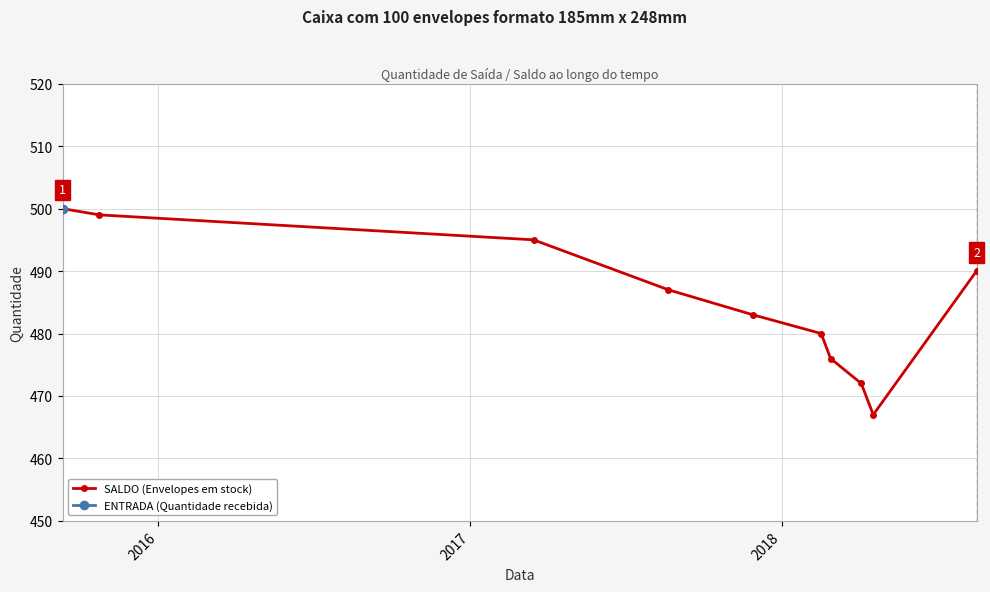

What is the minimum value shown in the chart?

467